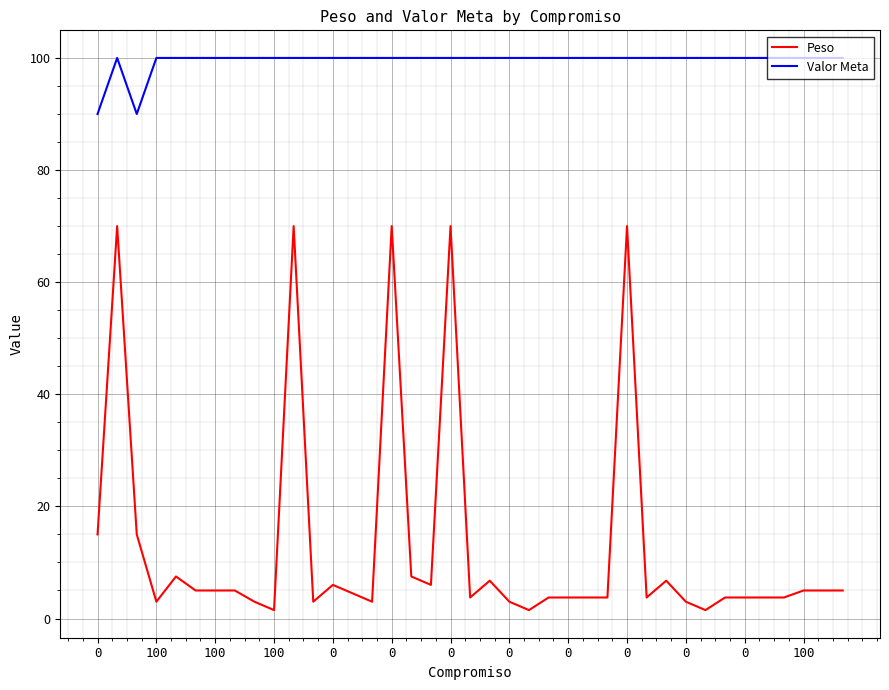

What is the difference between the maximum and minimum values in the Valor Meta series?

10.0